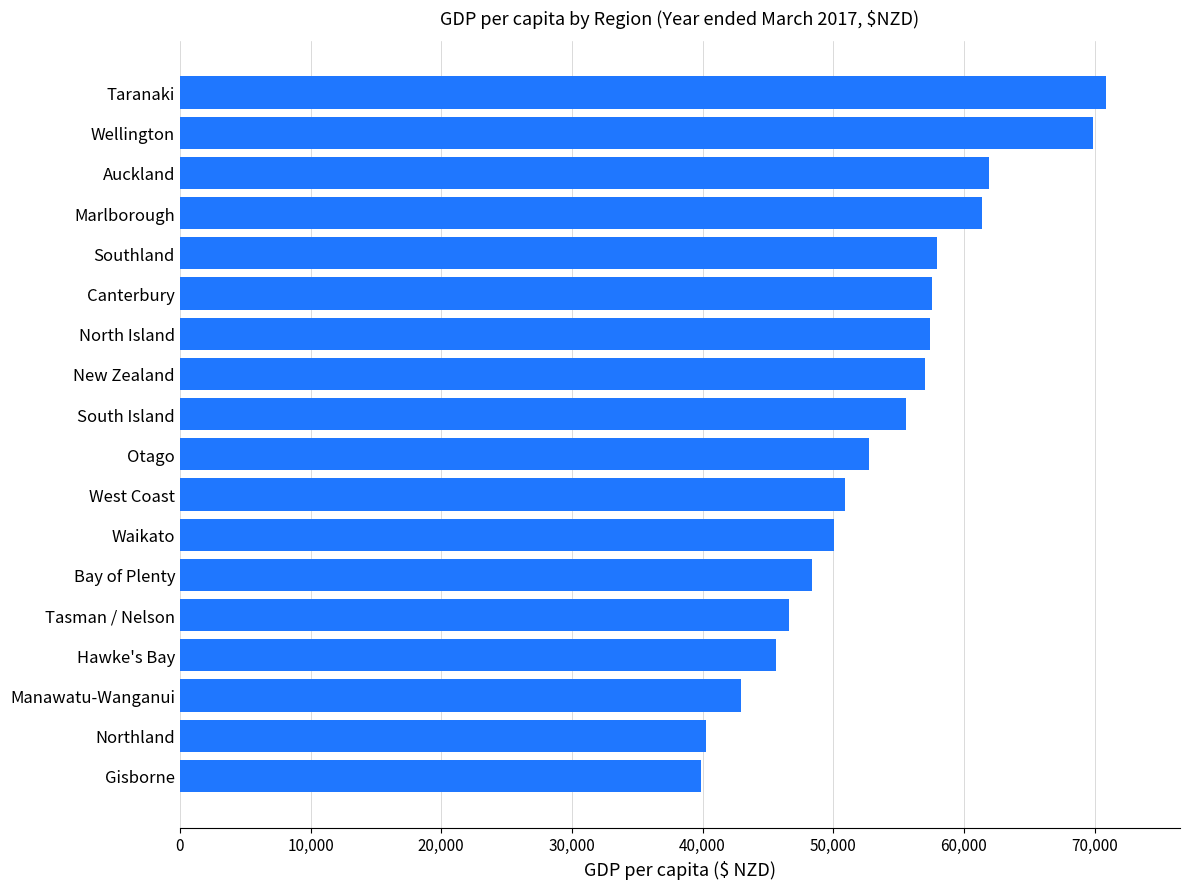

Which has a higher value, Northland or Southland?

Southland